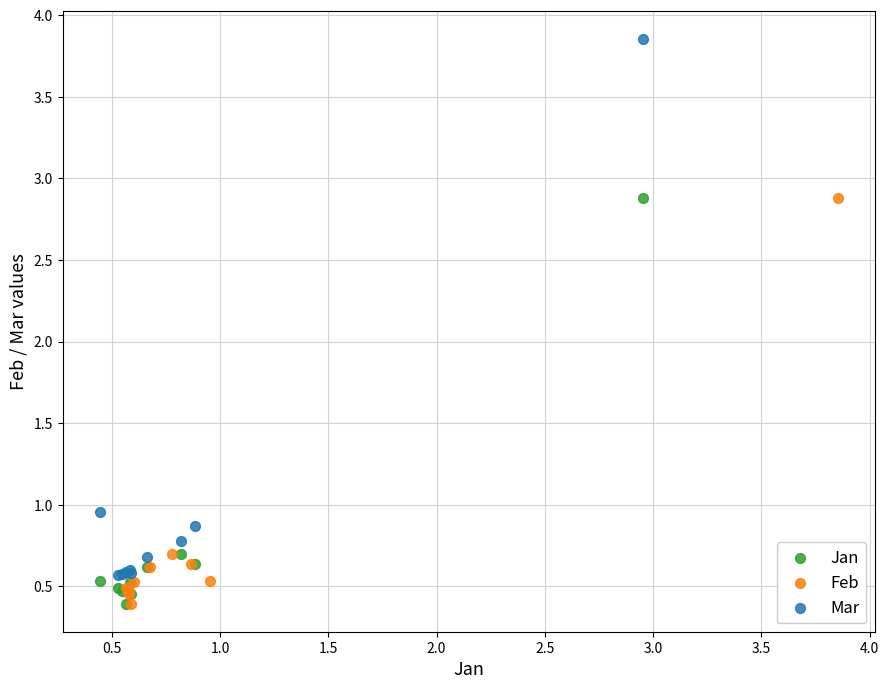

Which series has the largest Y range (max minus min)?

Mar